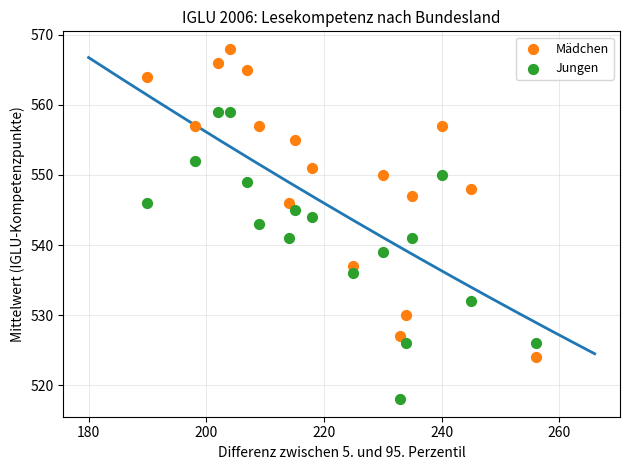

What are all the series names shown in the legend?

Mädchen, Jungen